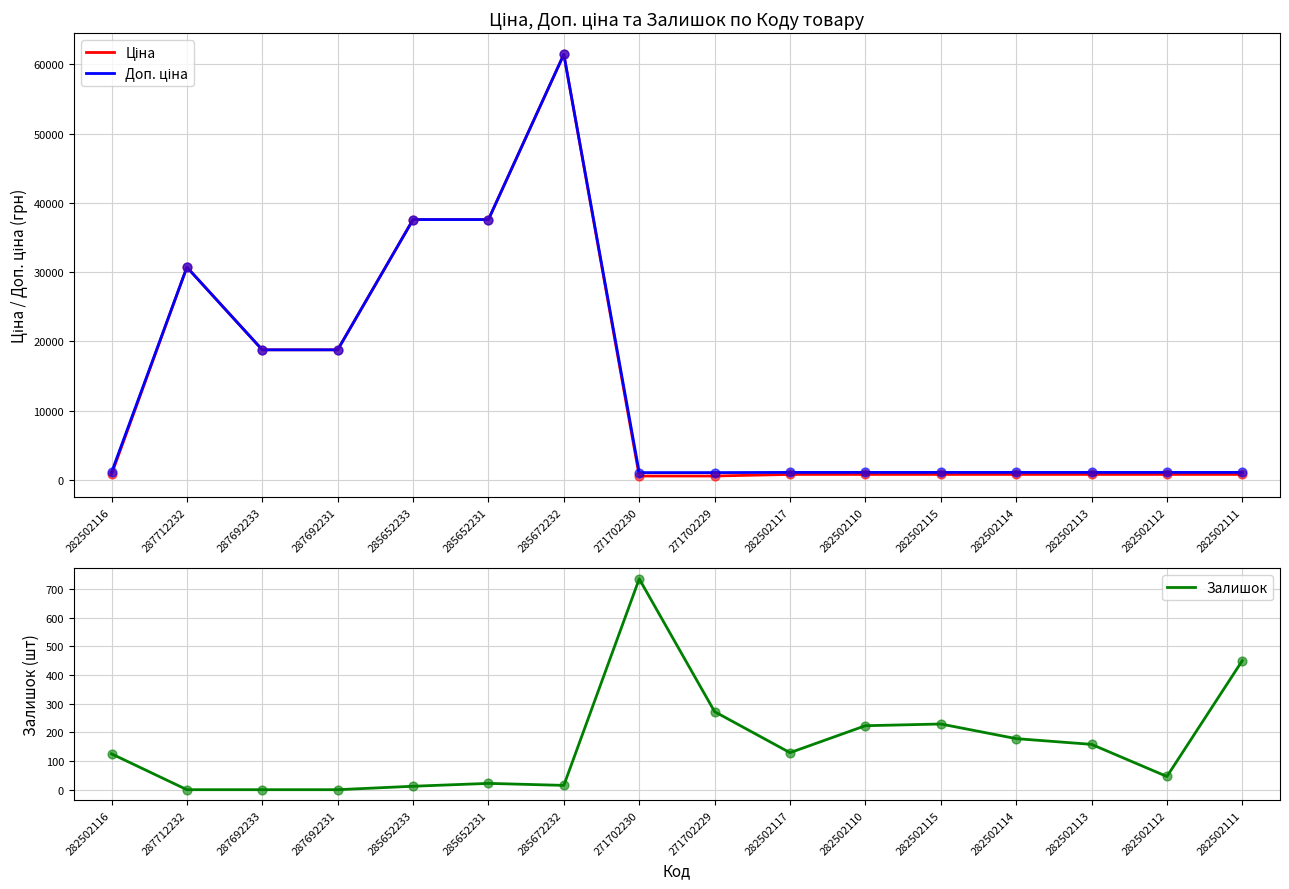

What is the total value across all series at 287712232?

61434.3